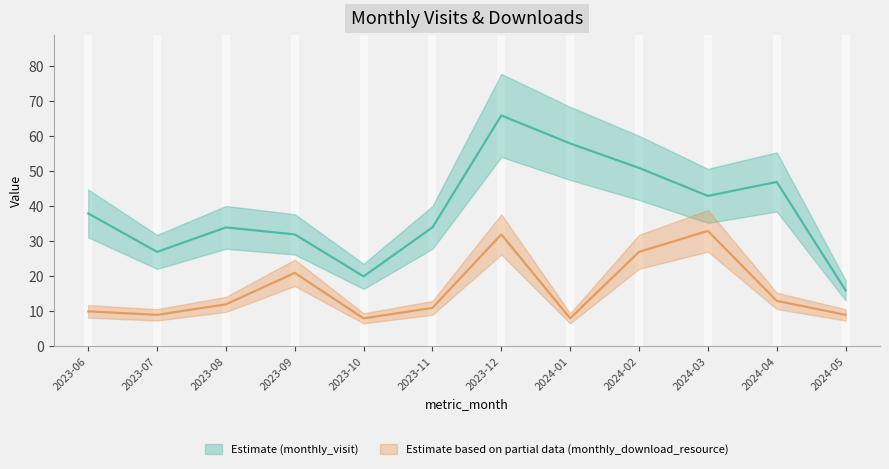

True or false: monthly_visit and monthly_download_resource cross at least once.

False